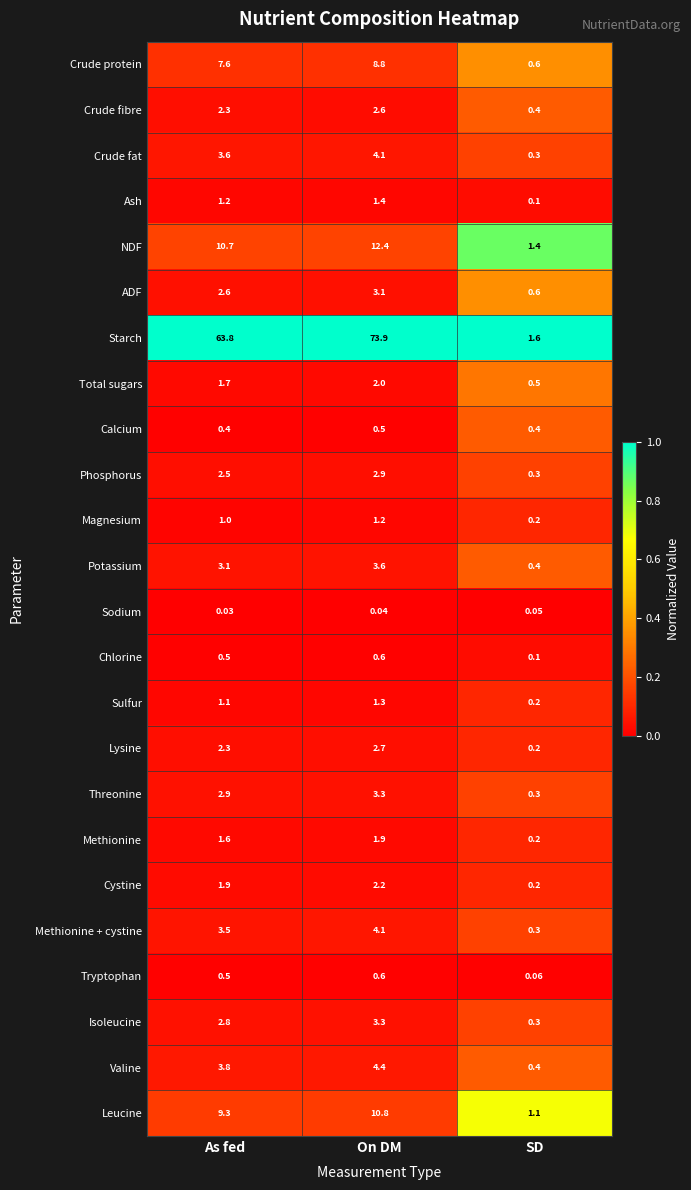

List the labels in order of NDF value, largest first.

On DM, As fed, SD